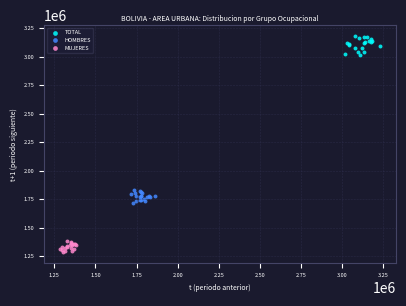

Which series reaches the maximum Y coordinate?

TOTAL